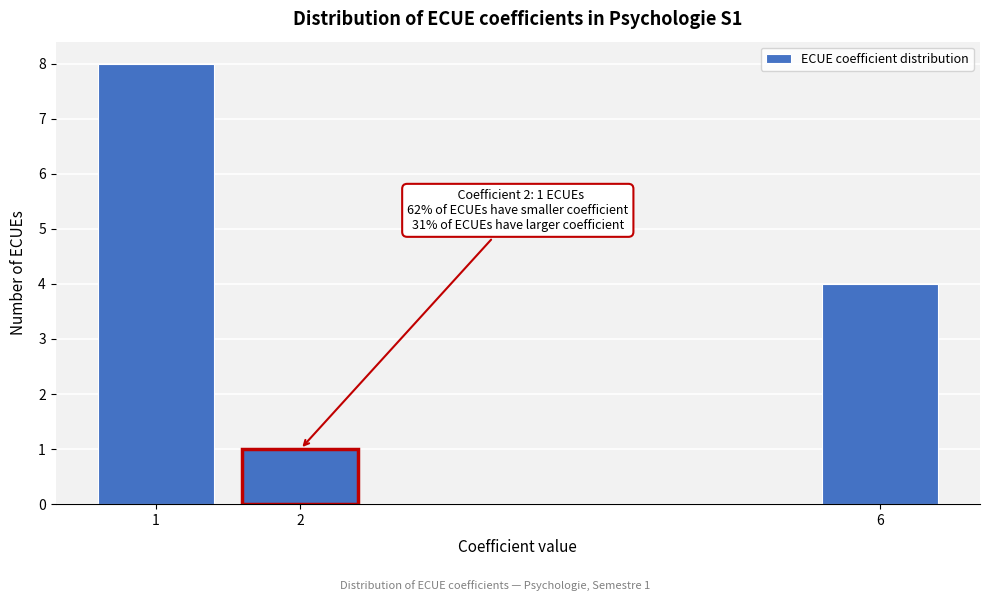

Reading left to right, list all the values displayed in this chart.

8	1	4